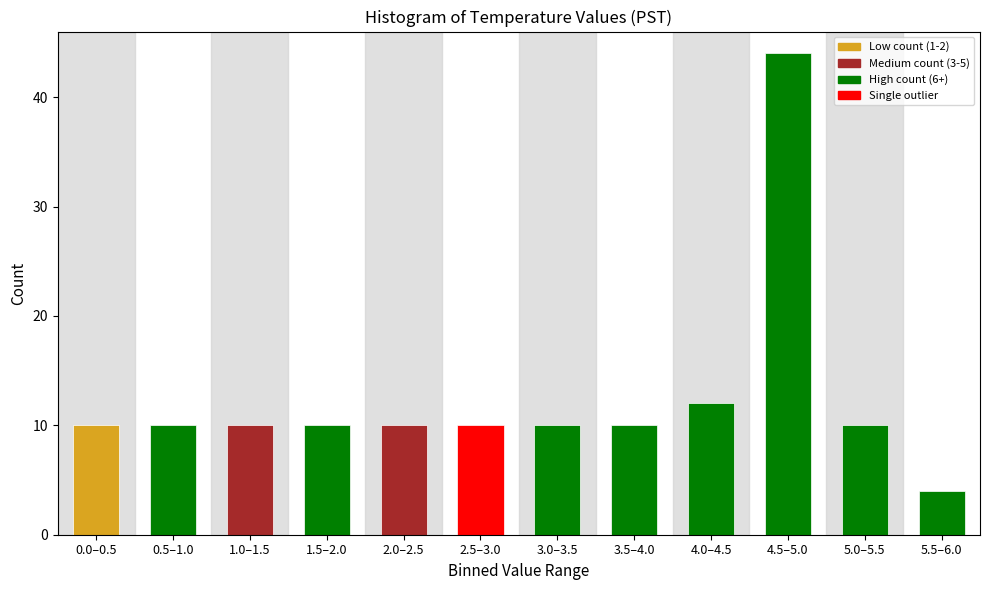

Reading right to left, transcribe all the data shown in this chart.

4	10	44	12	10	10	10	10	10	10	10	10